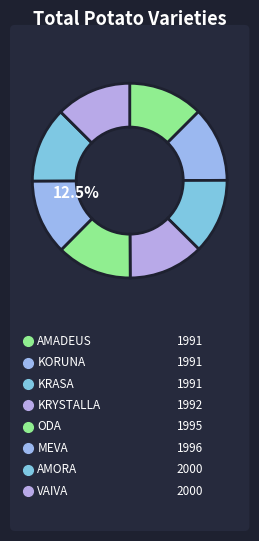

Does KRYSTALLA account for over 50% of the chart?

No